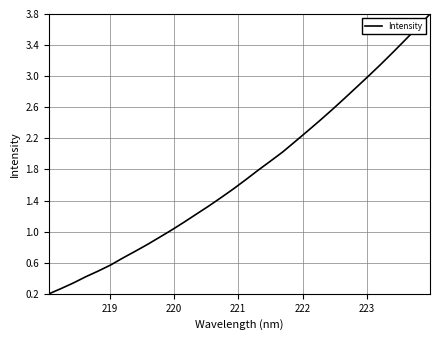

What is the difference between the maximum and minimum values?

3.6